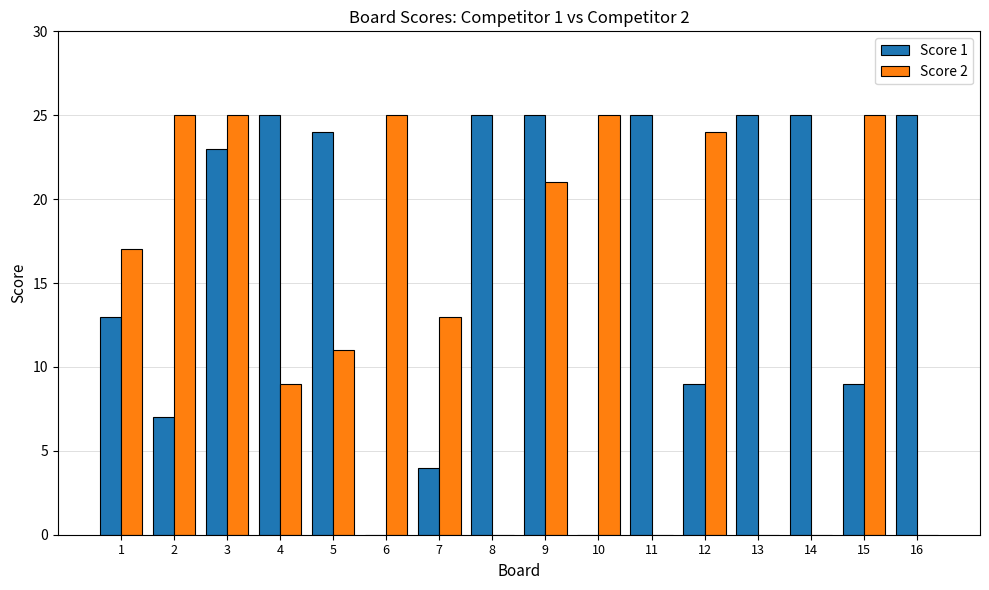

What is the highest value of the Score 1 series?

25